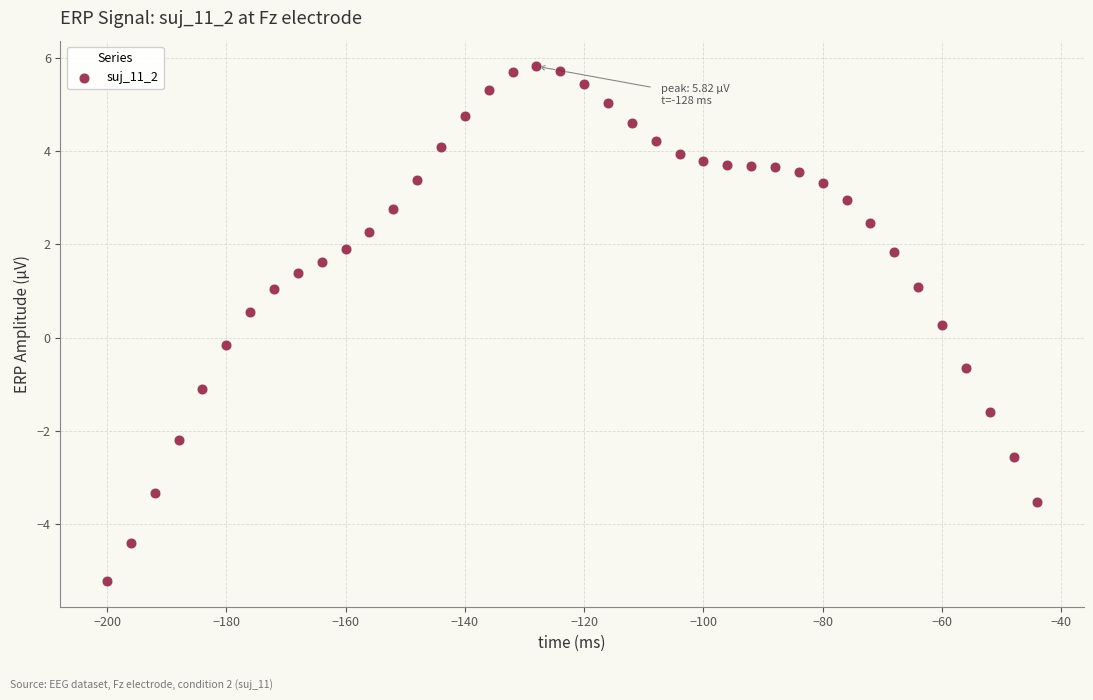

What is the range of X values (max minus min)?

156.0